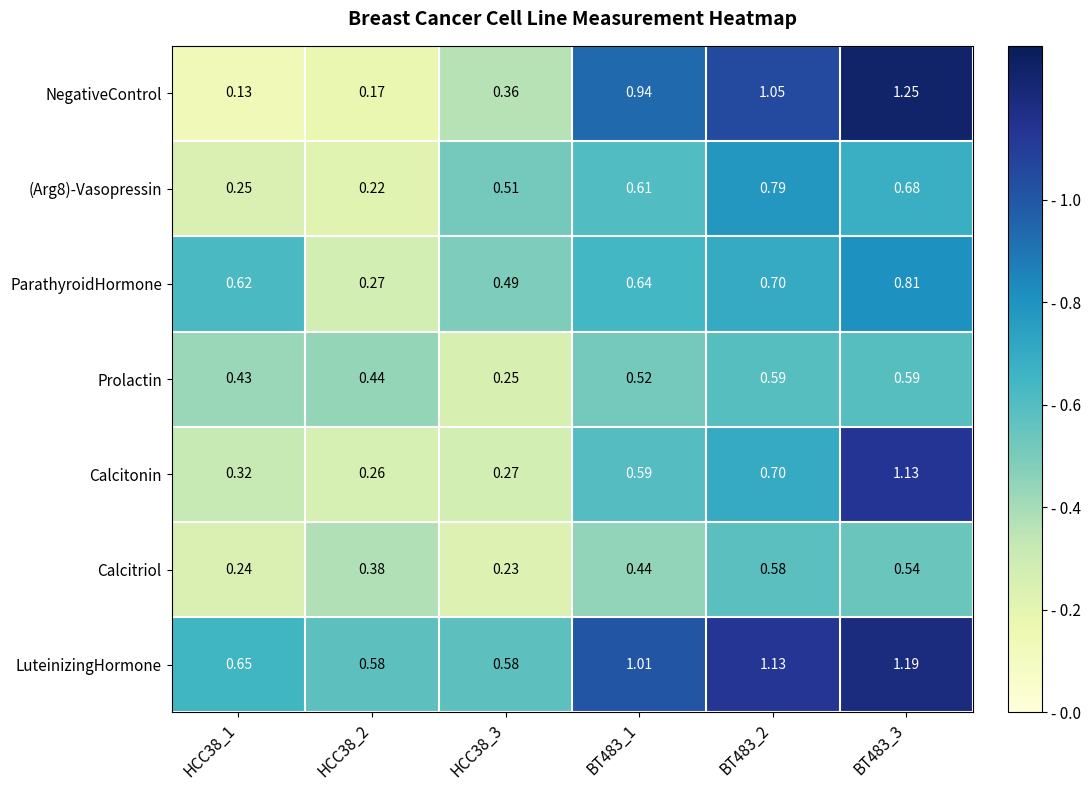

Which series changed the most between HCC38_3 and BT483_1?

NegativeControl